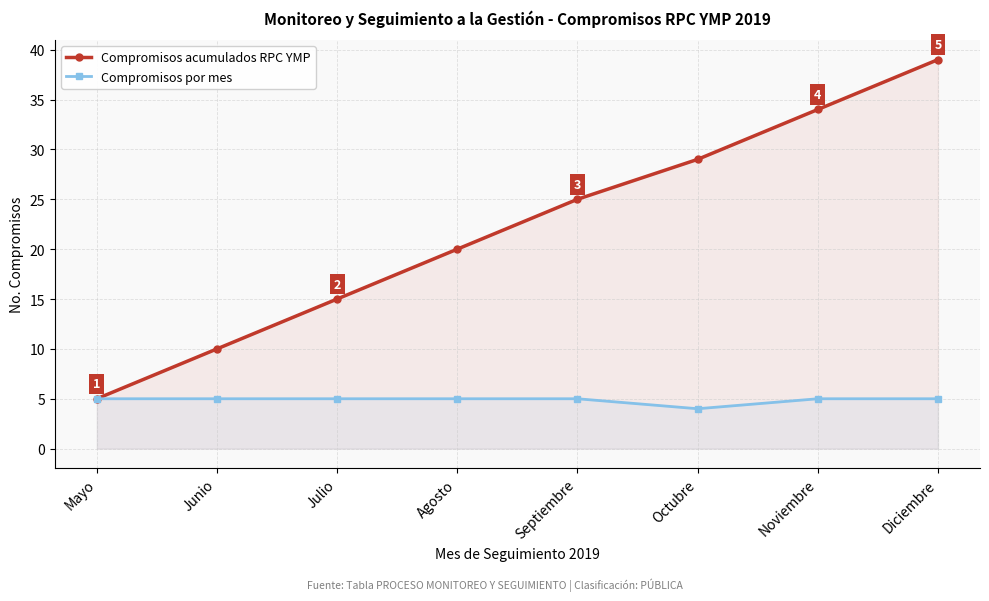

What are all the series names shown in the legend?

Compromisos acumulados RPC YMP, Compromisos por mes